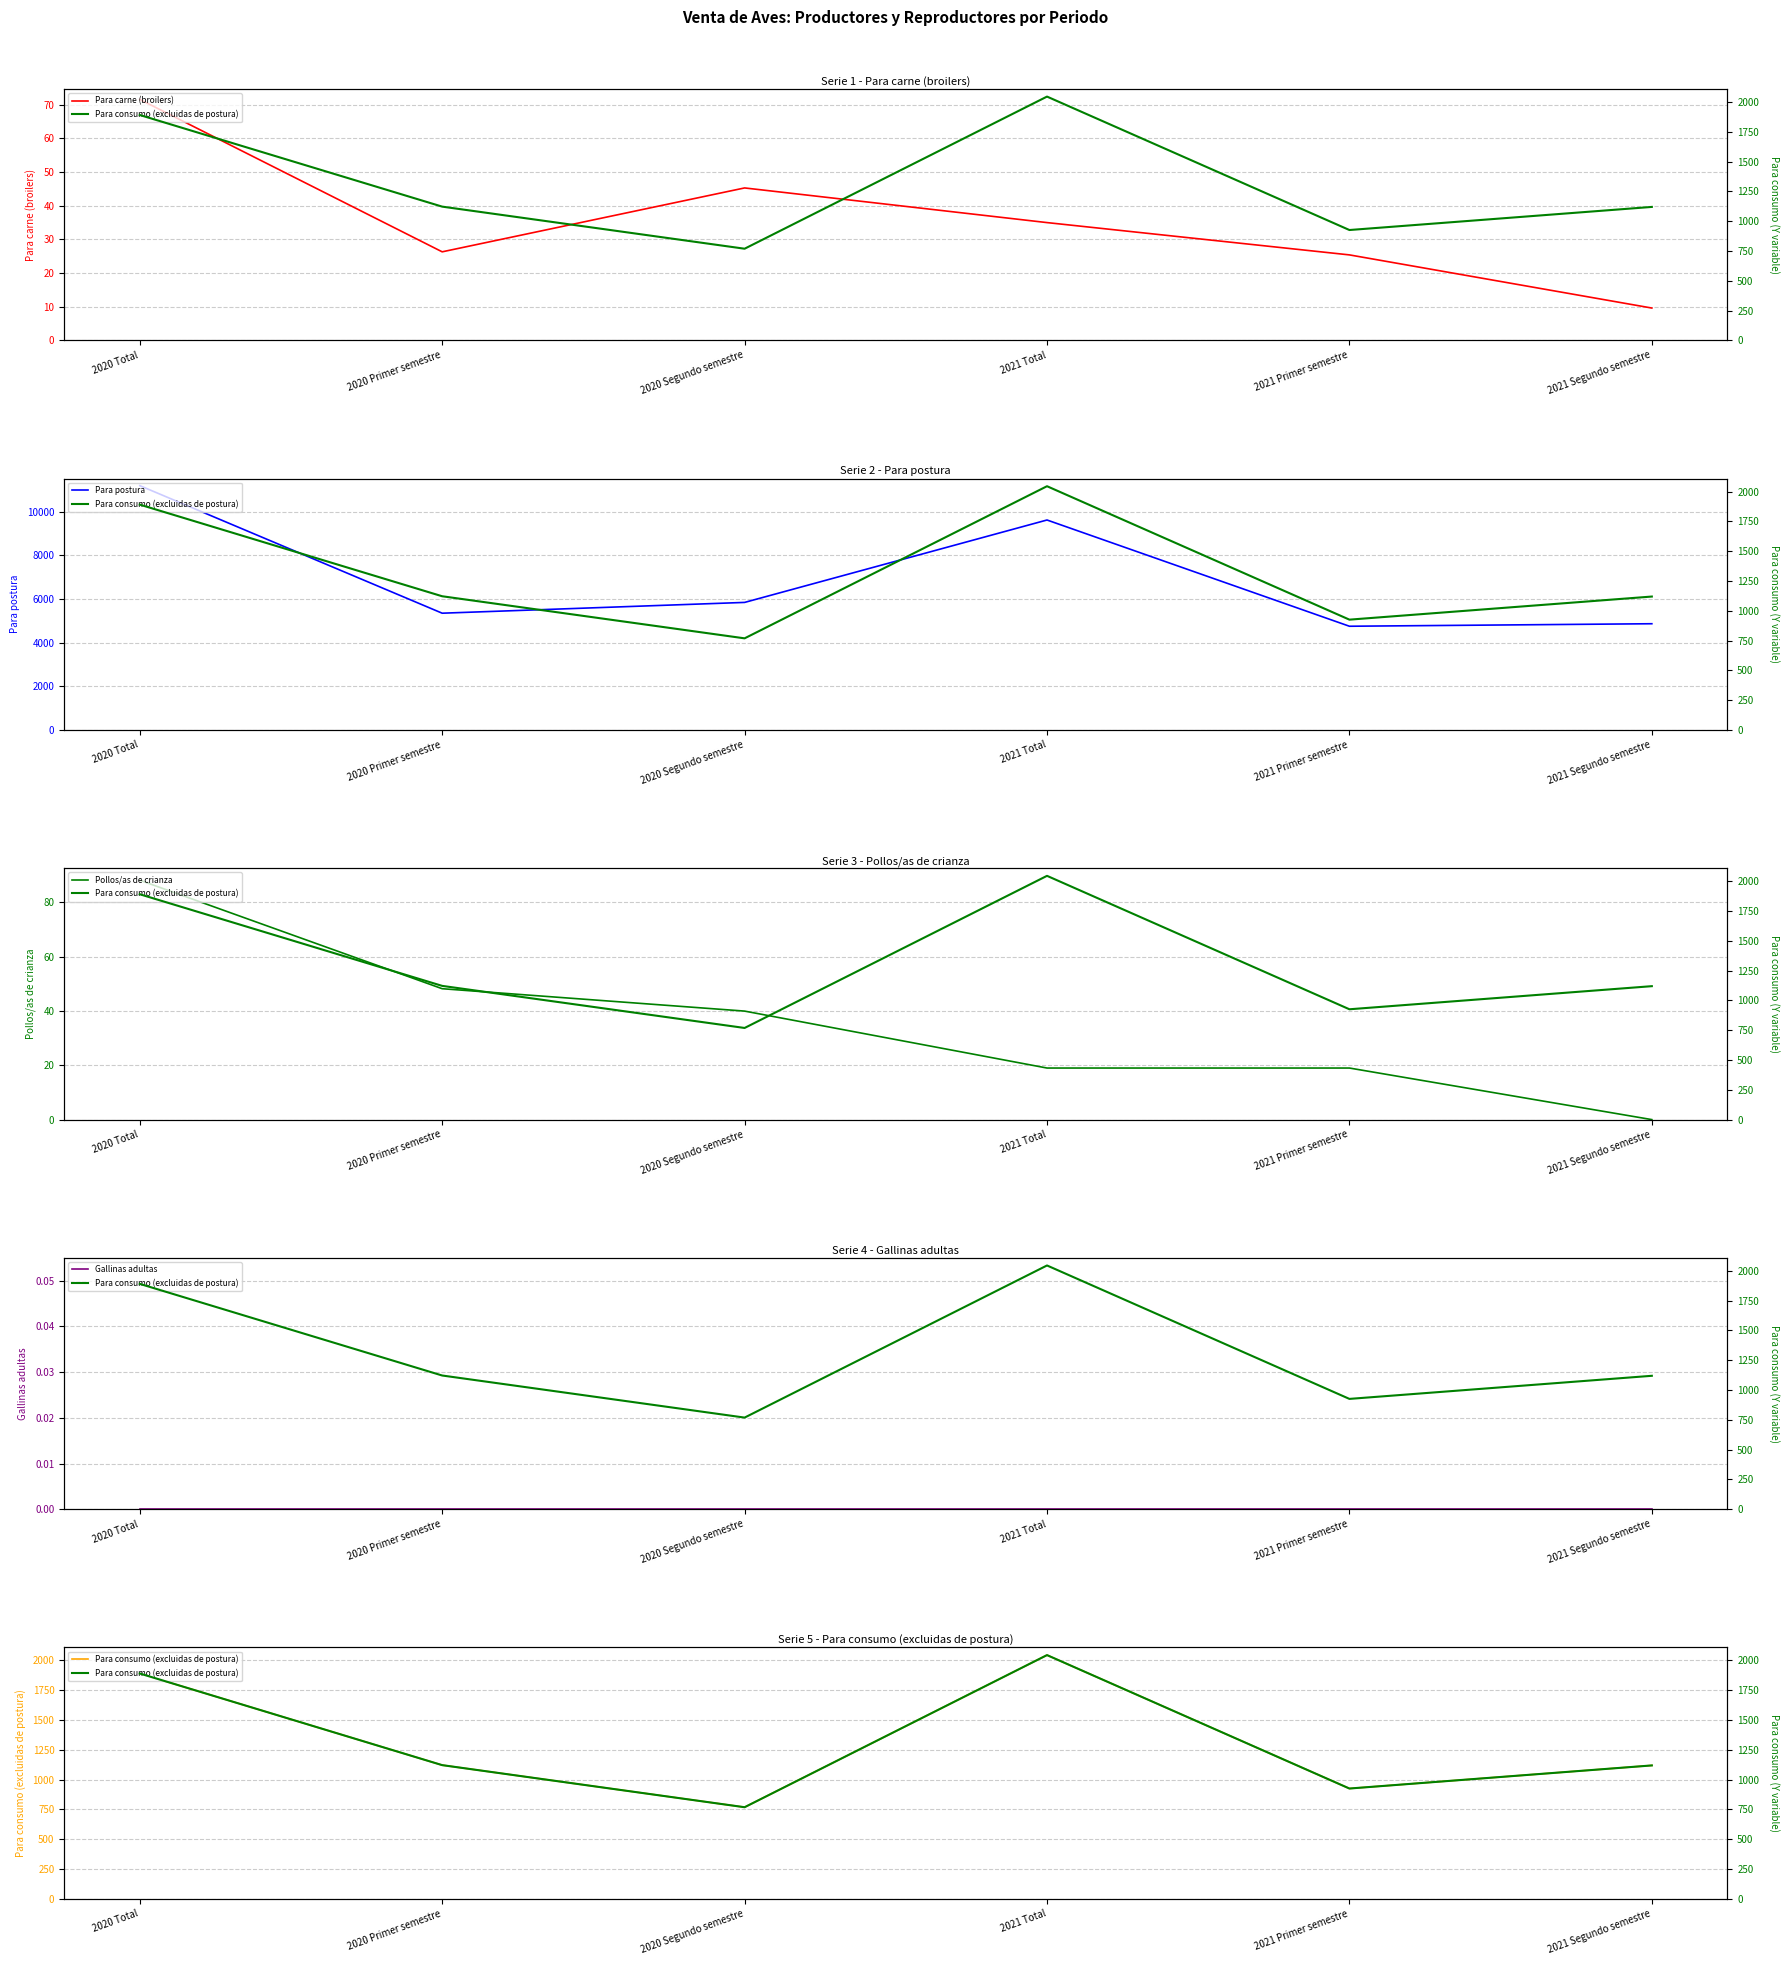

True or false: Para postura and Pollos/as de crianza cross at least once.

False